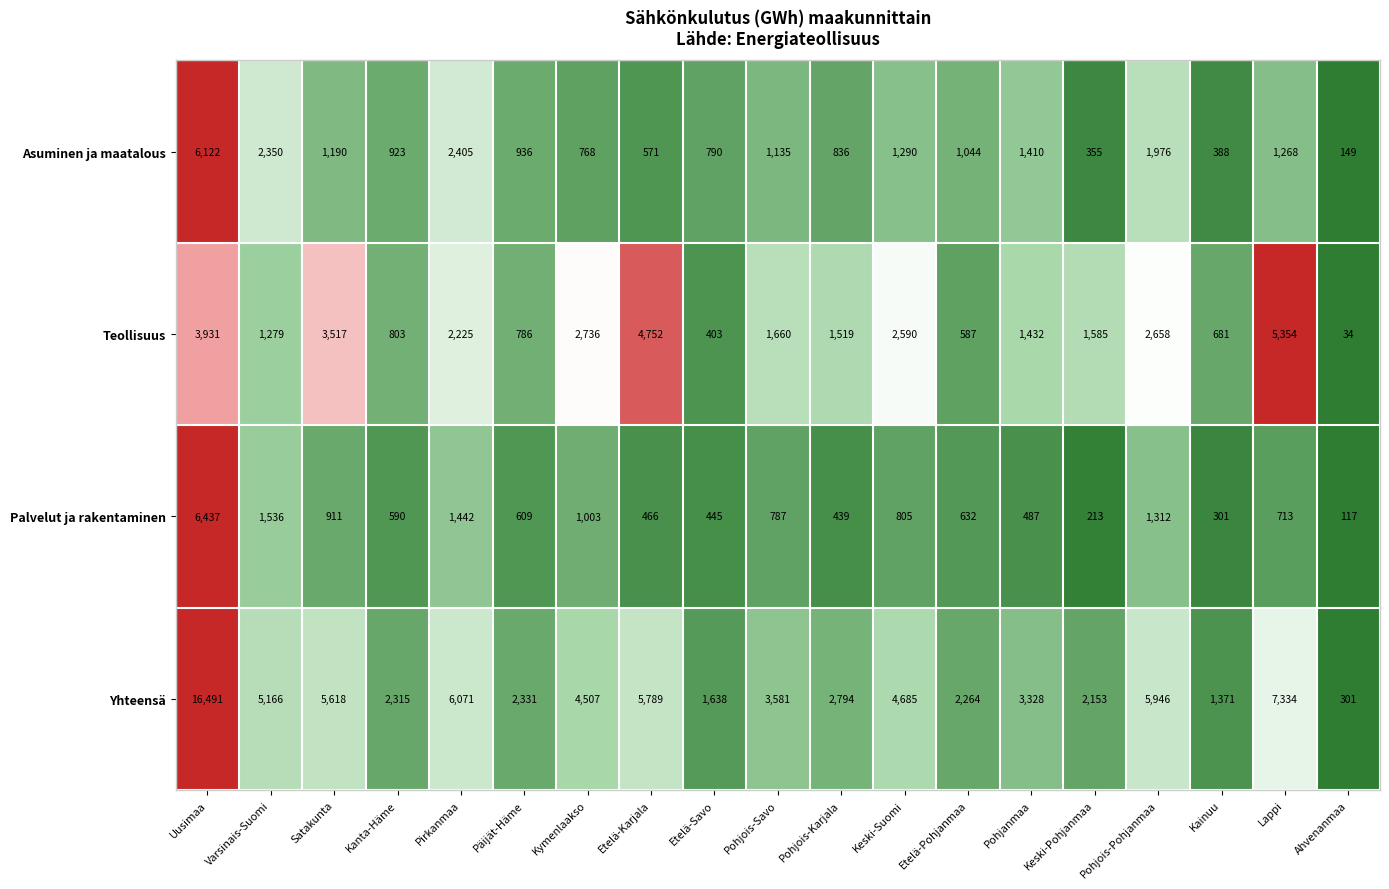

How many data points in Asuminen ja maatalous are less than 1044?

9